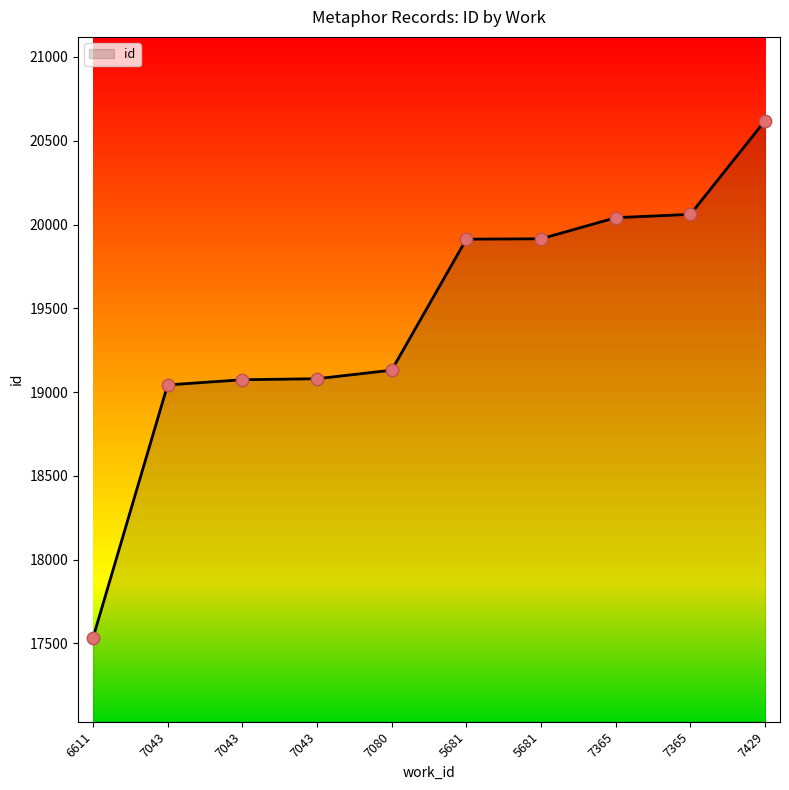

Between 7429 and 7043, which is larger?

7429